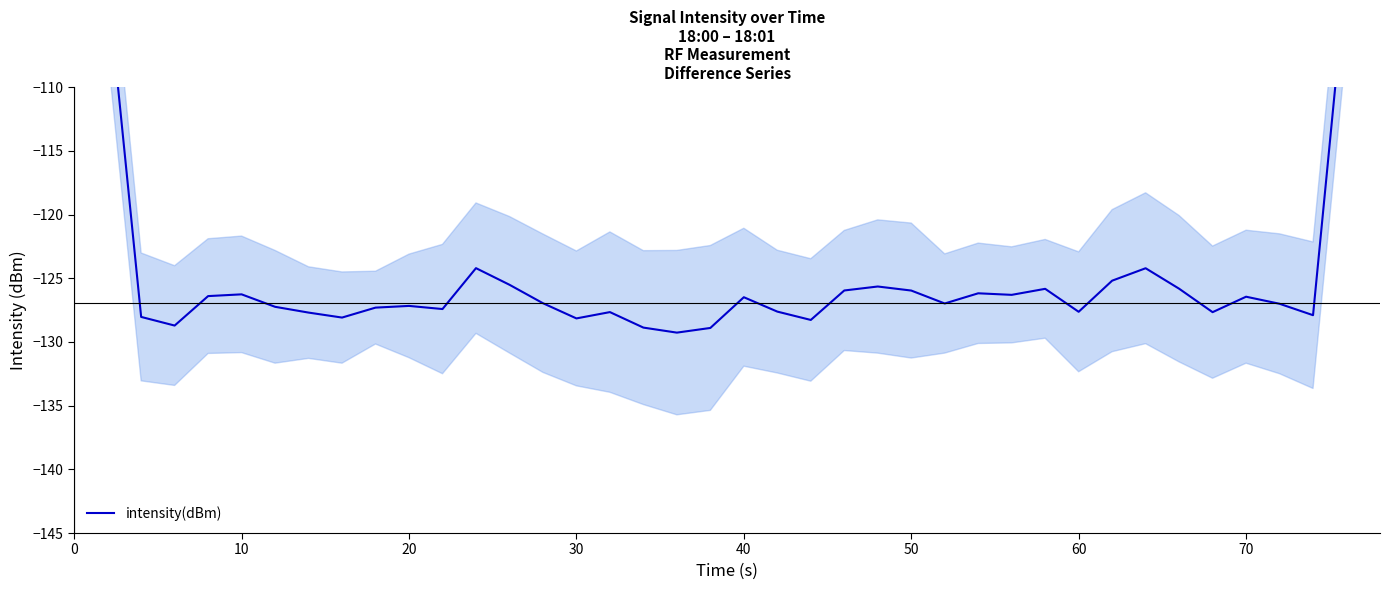

What is the difference between the maximum and second lowest values?

54.6